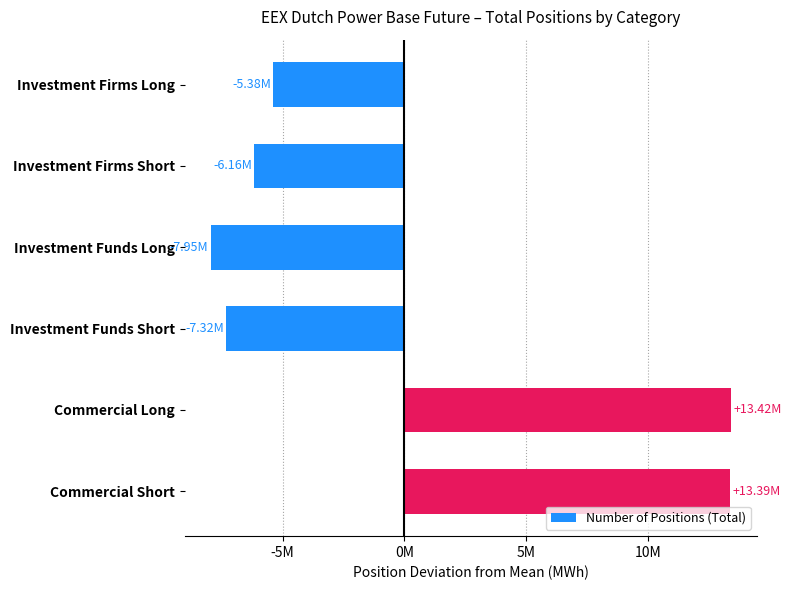

Are the bars horizontal?

Yes